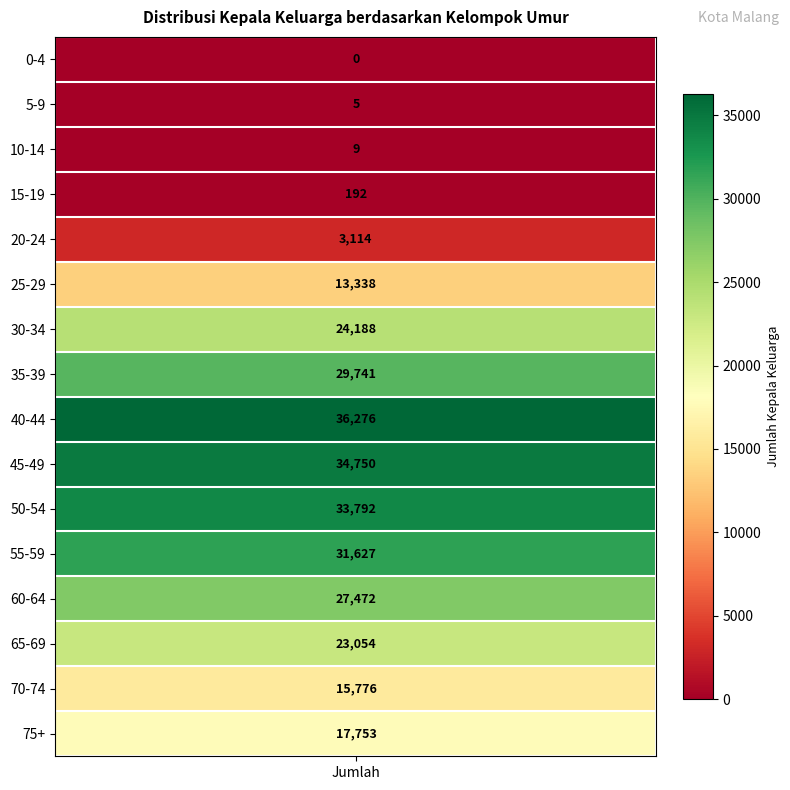

How many positive values are there?

15